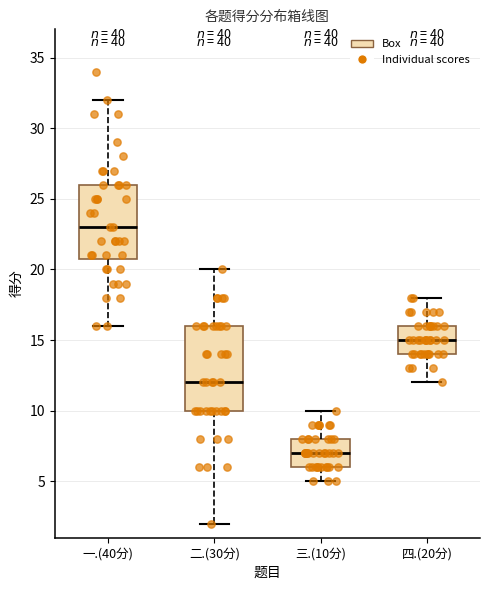

Where does the median line of the box for 一.(40分) sit on the y-axis? The values are not printed on the chart, so give them approximately, as read against the axis.

23